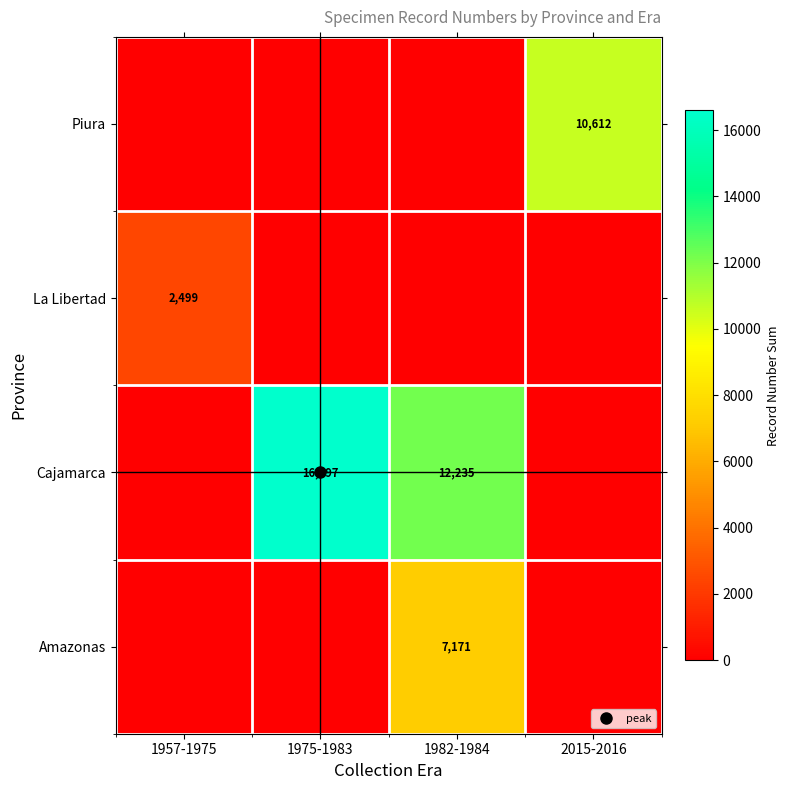

Is it true that Amazonas equals 2235 at 1957-1975?

False